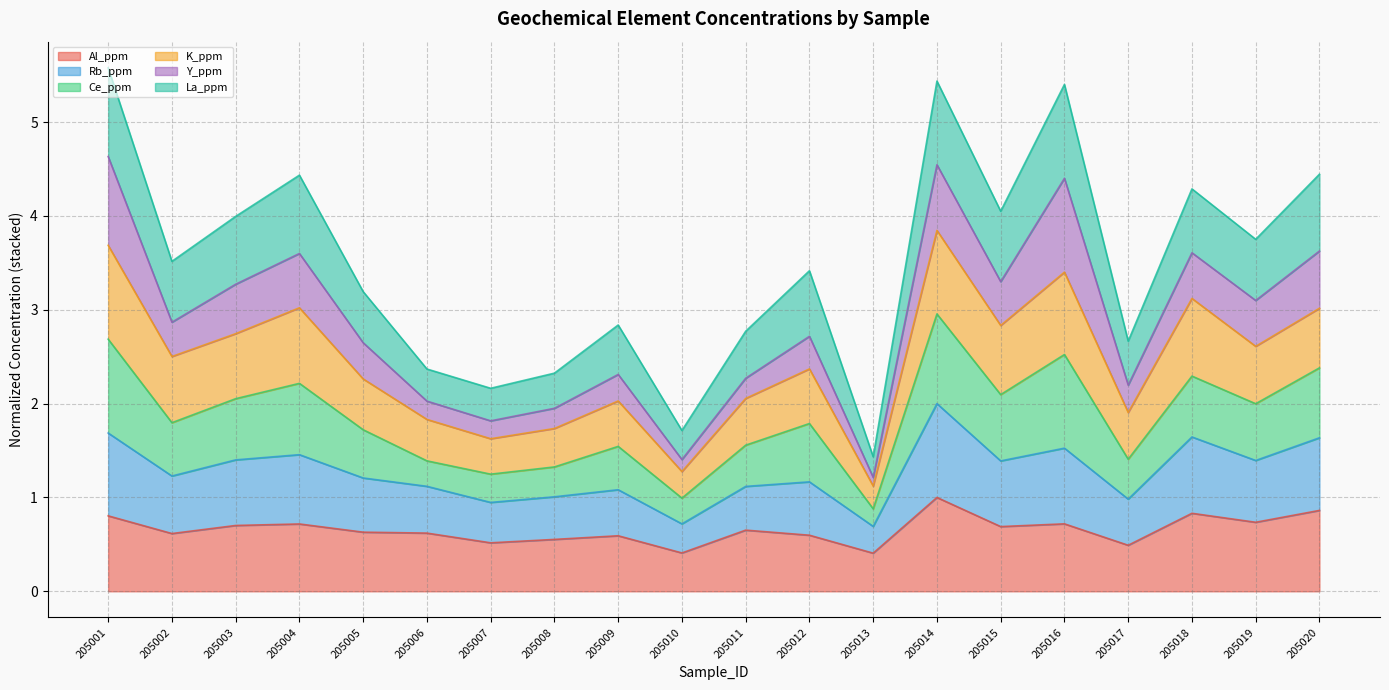

Which series has the widest spread of values?

Ce_ppm